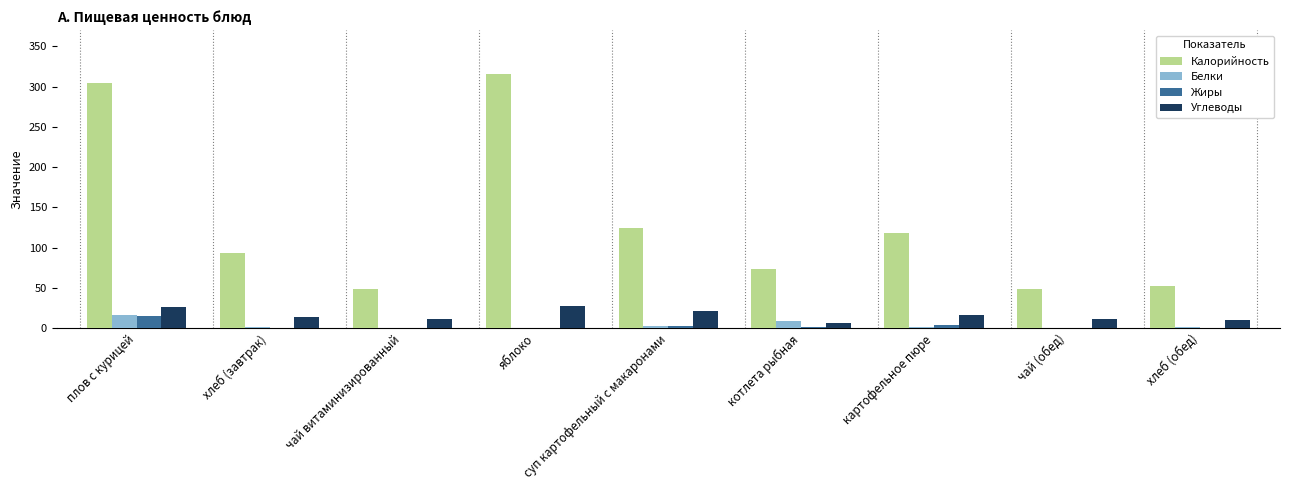

The value of Калорийность at суп картофельный с макаронами is 40. True or false?

False